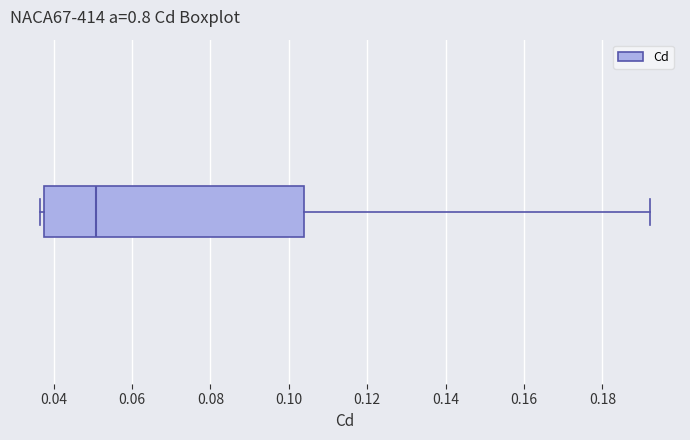

Where is the right edge of the box on the x-axis? The values are not printed on the chart, so give them approximately, as read against the axis.

0.104